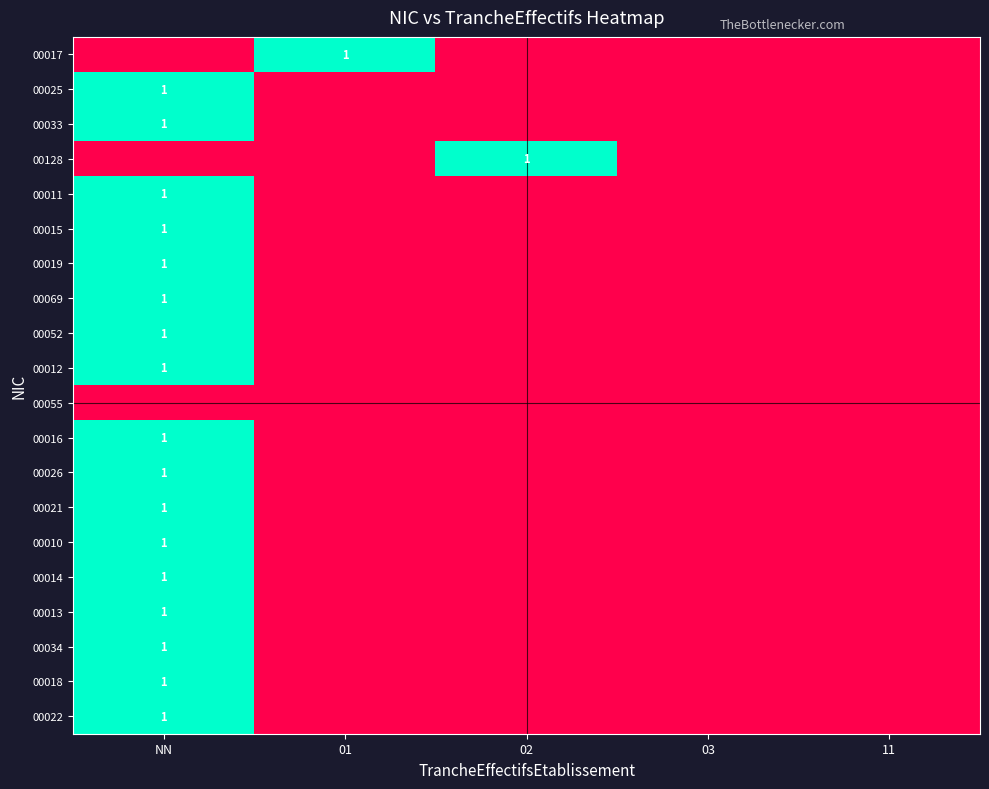

True or false: 00016 has a value of 1 at NN.

True